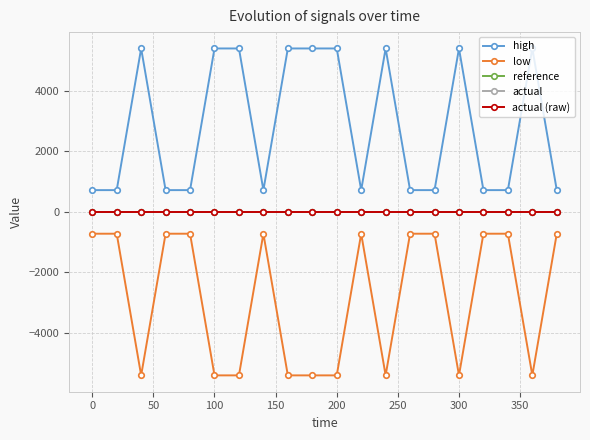

What is the sum of all low values?

-56520